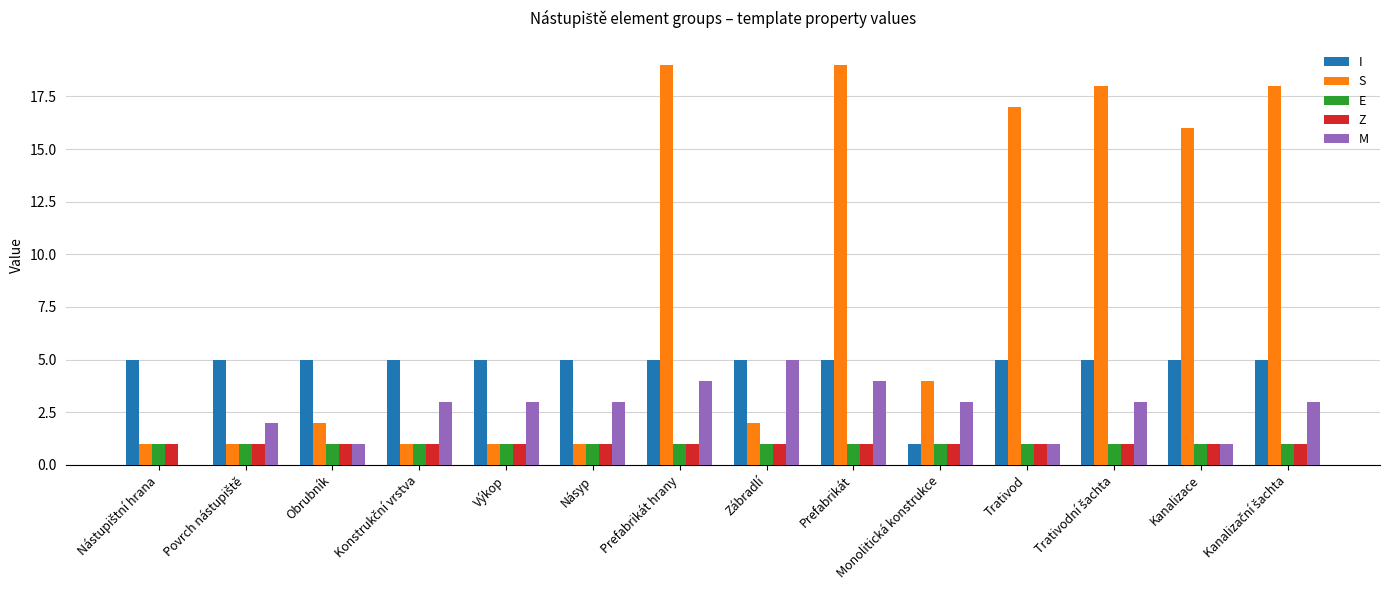

Which series has the largest total across all categories?

S